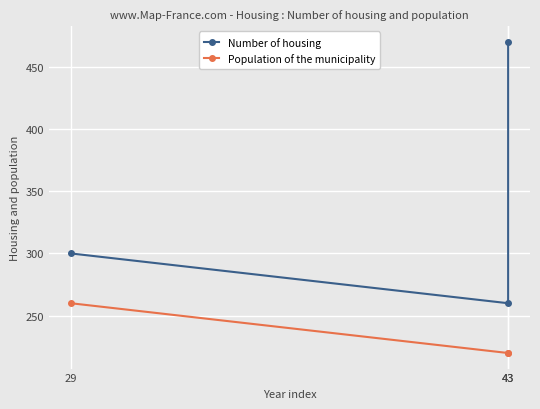

List the series in order of their peak value, highest first.

Number of housing, Population of the municipality